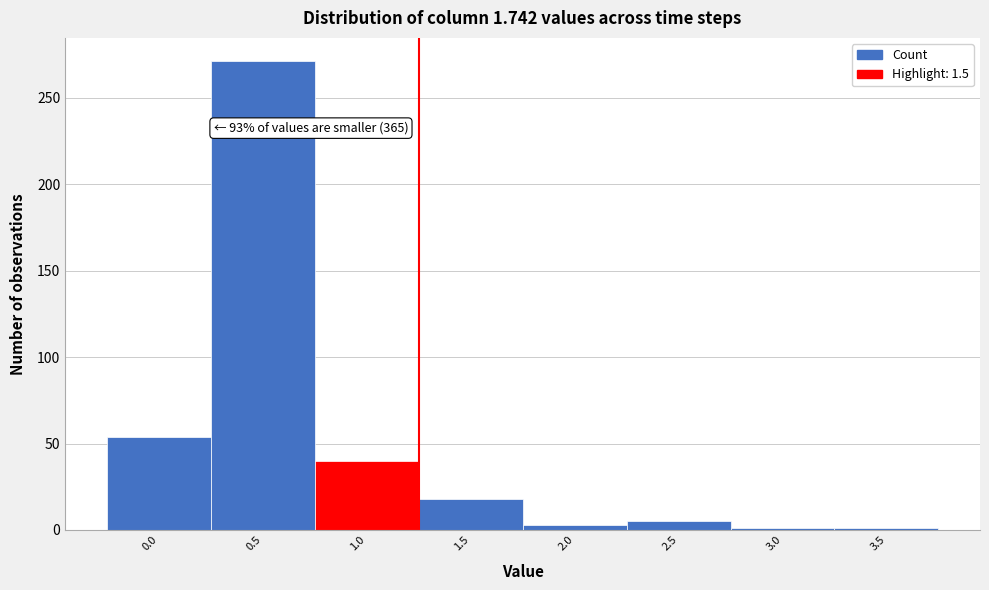

Reading left to right, transcribe all the data shown in this chart.

54	271	40	18	3	5	1	1